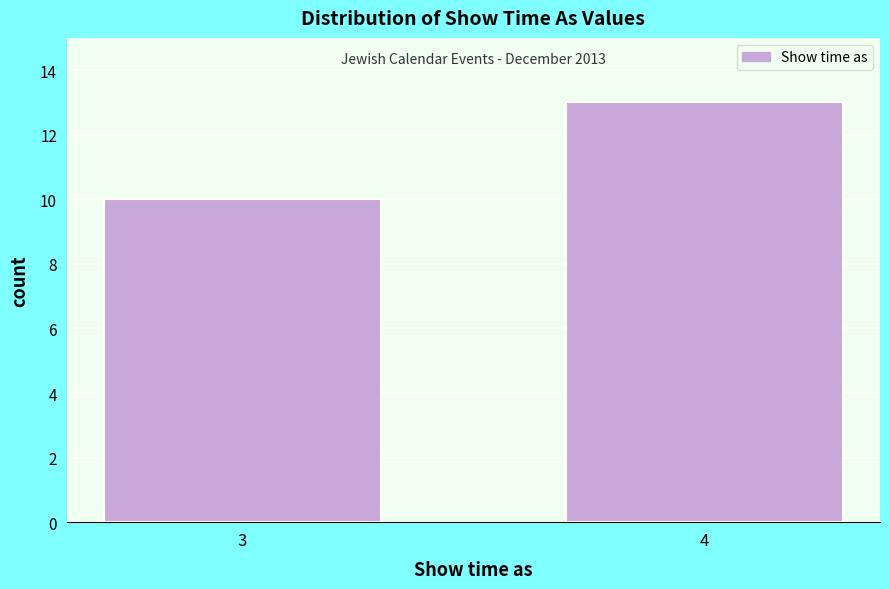

Reading right to left, transcribe all the data shown in this chart.

4=13	3=10